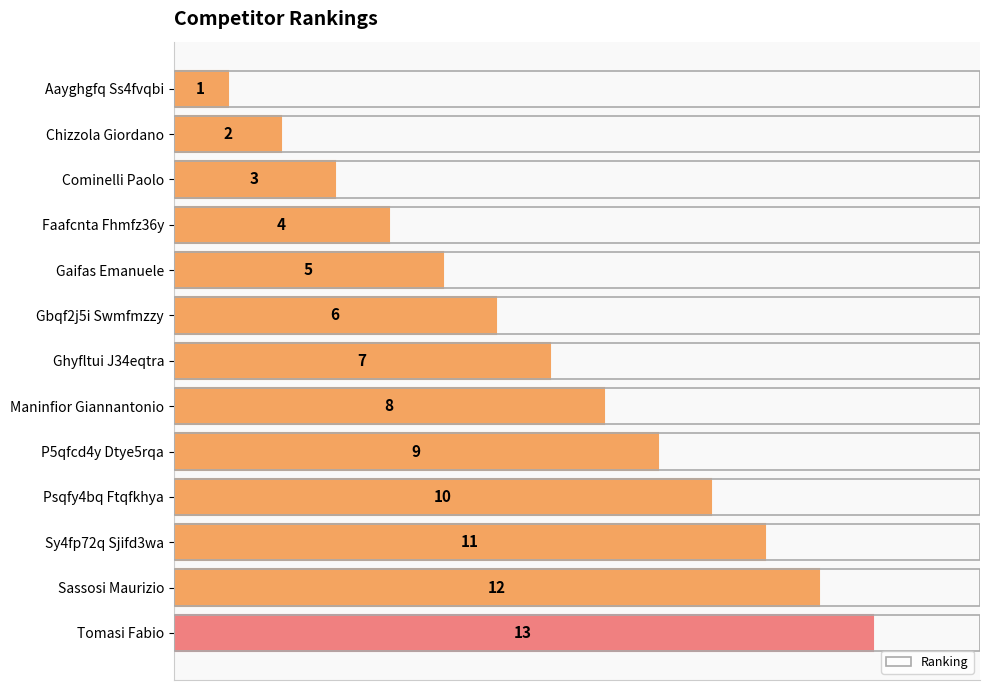

What is the label of the 12th bar from the bottom?

Chizzola Giordano